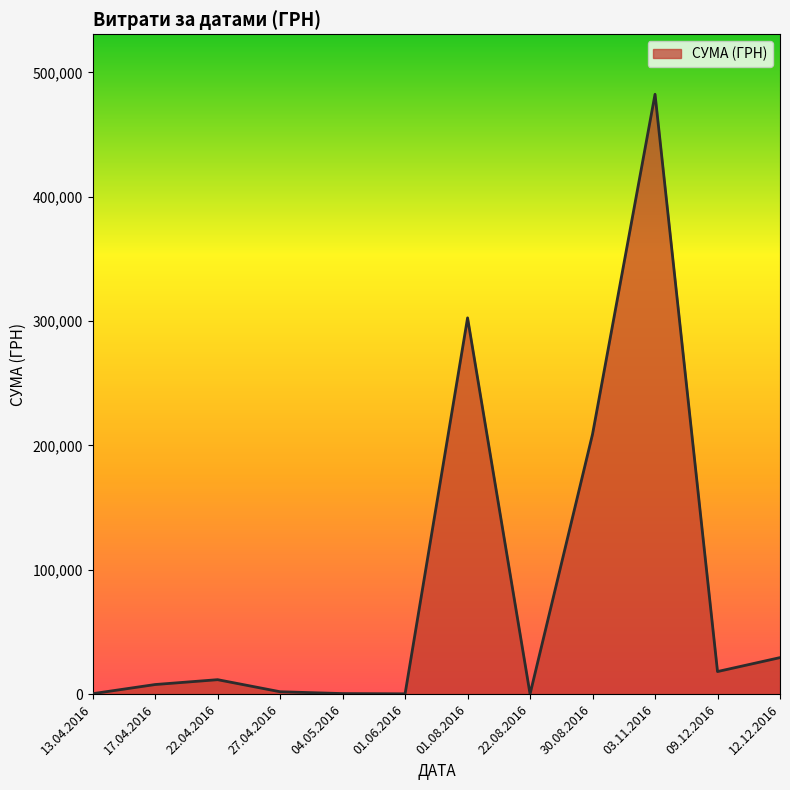

How many lines are shown in the chart?

1